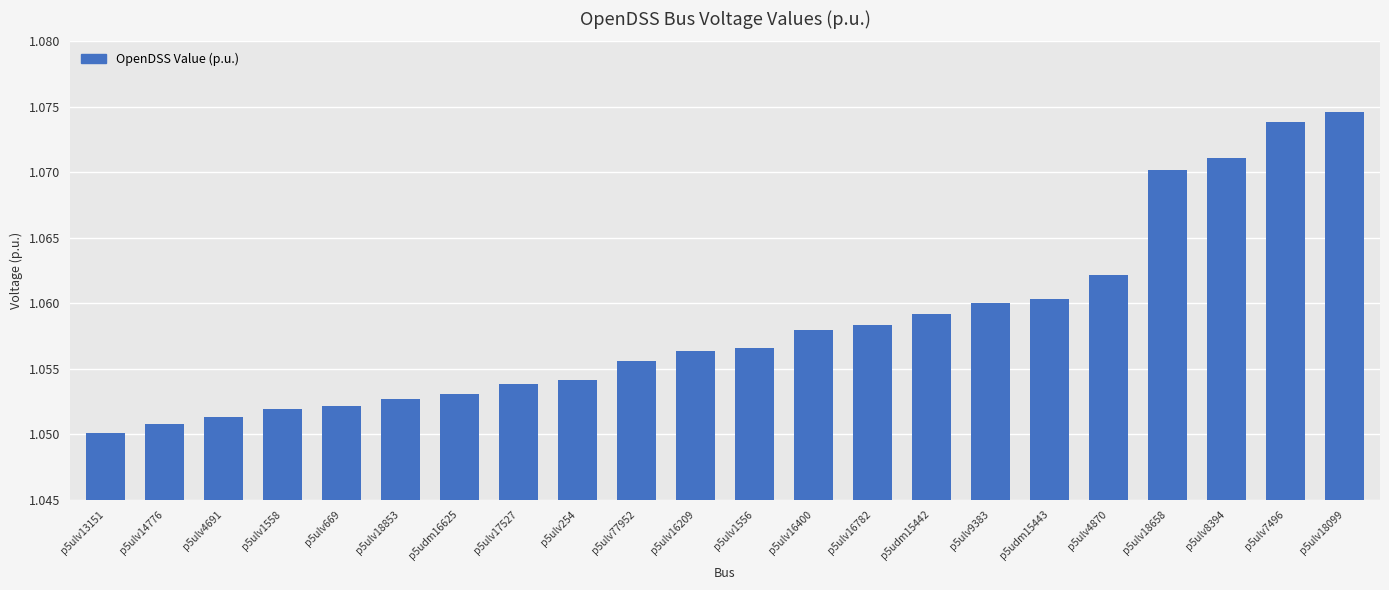

Which label corresponds to the largest value in the chart?

p5ulv18099